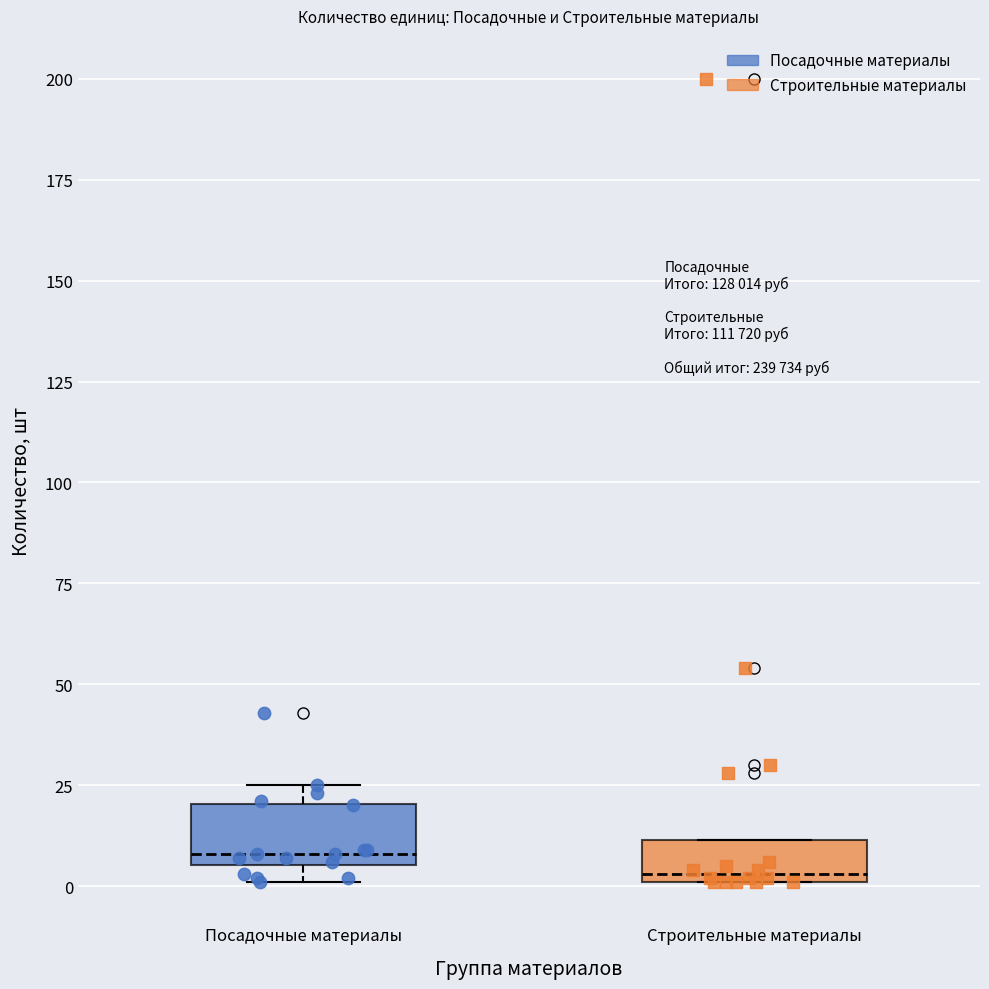

Which box's median line is the highest?

Посадочные материалы